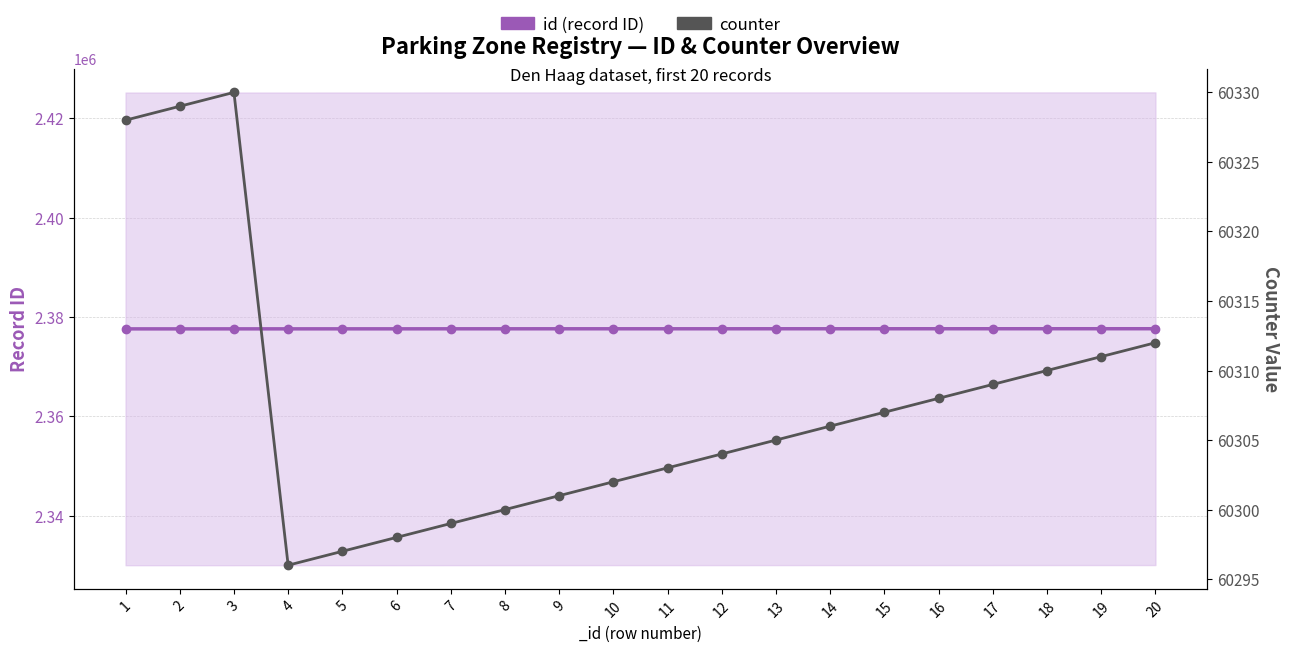

Count the number of categories in the chart.

20